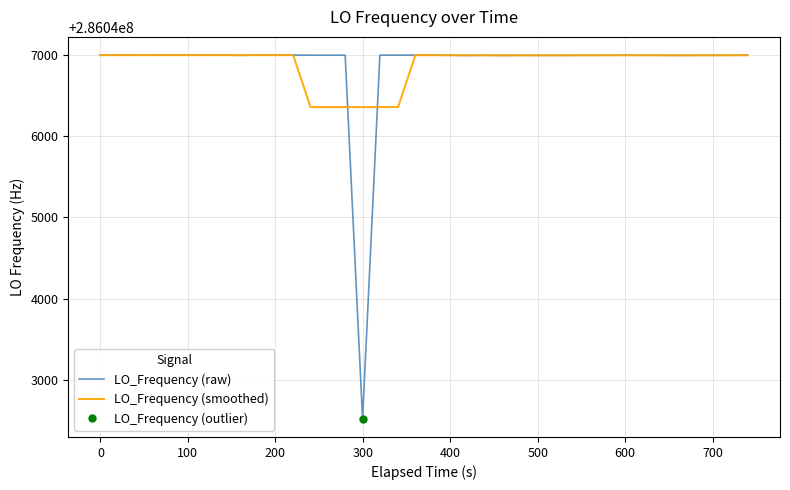

Is it true that LO_Frequency (raw) equals 286047000.6 at 0?

True